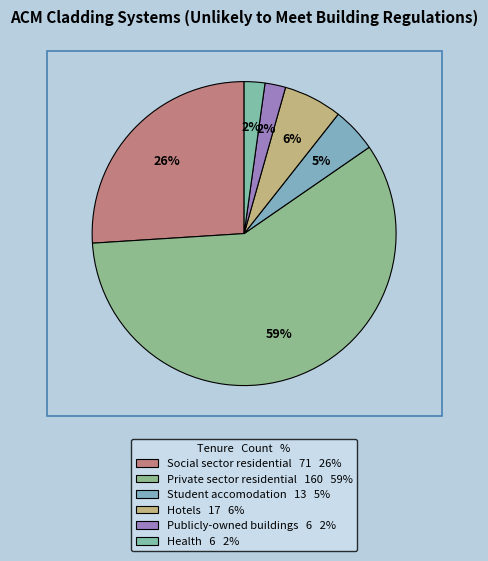

Is there a majority slice in this chart?

Yes